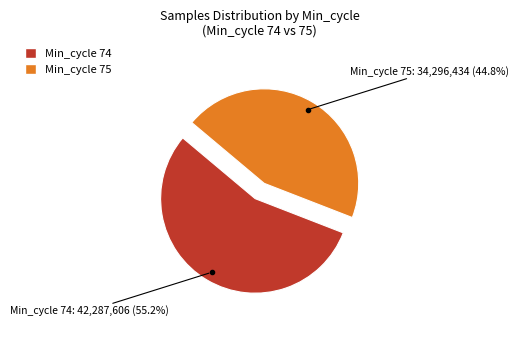

Is there any slice that represents more than half of the pie?

Yes